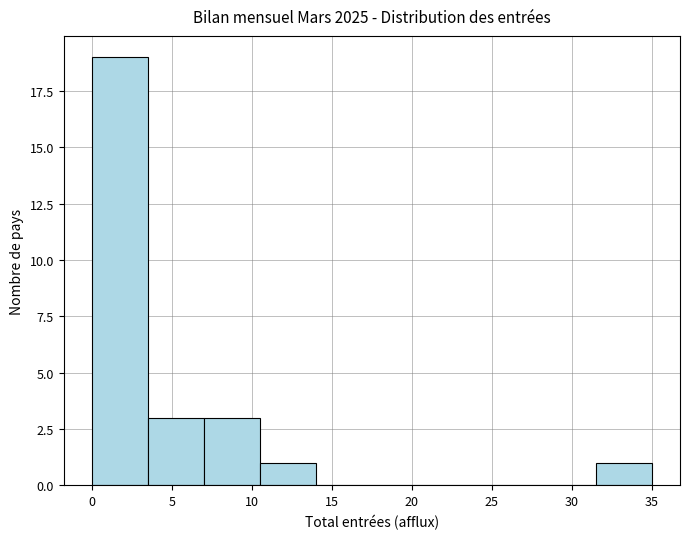

Over which range of the x-axis is the bar tallest?

0.0 to 3.5